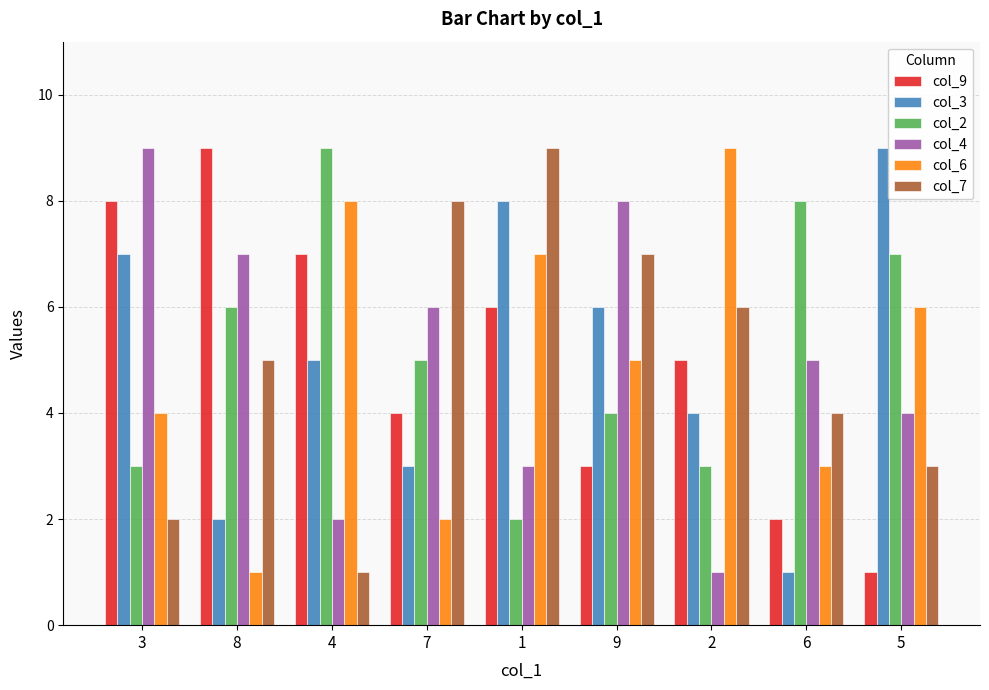

Is it true that col_3 equals 0 at 6?

False